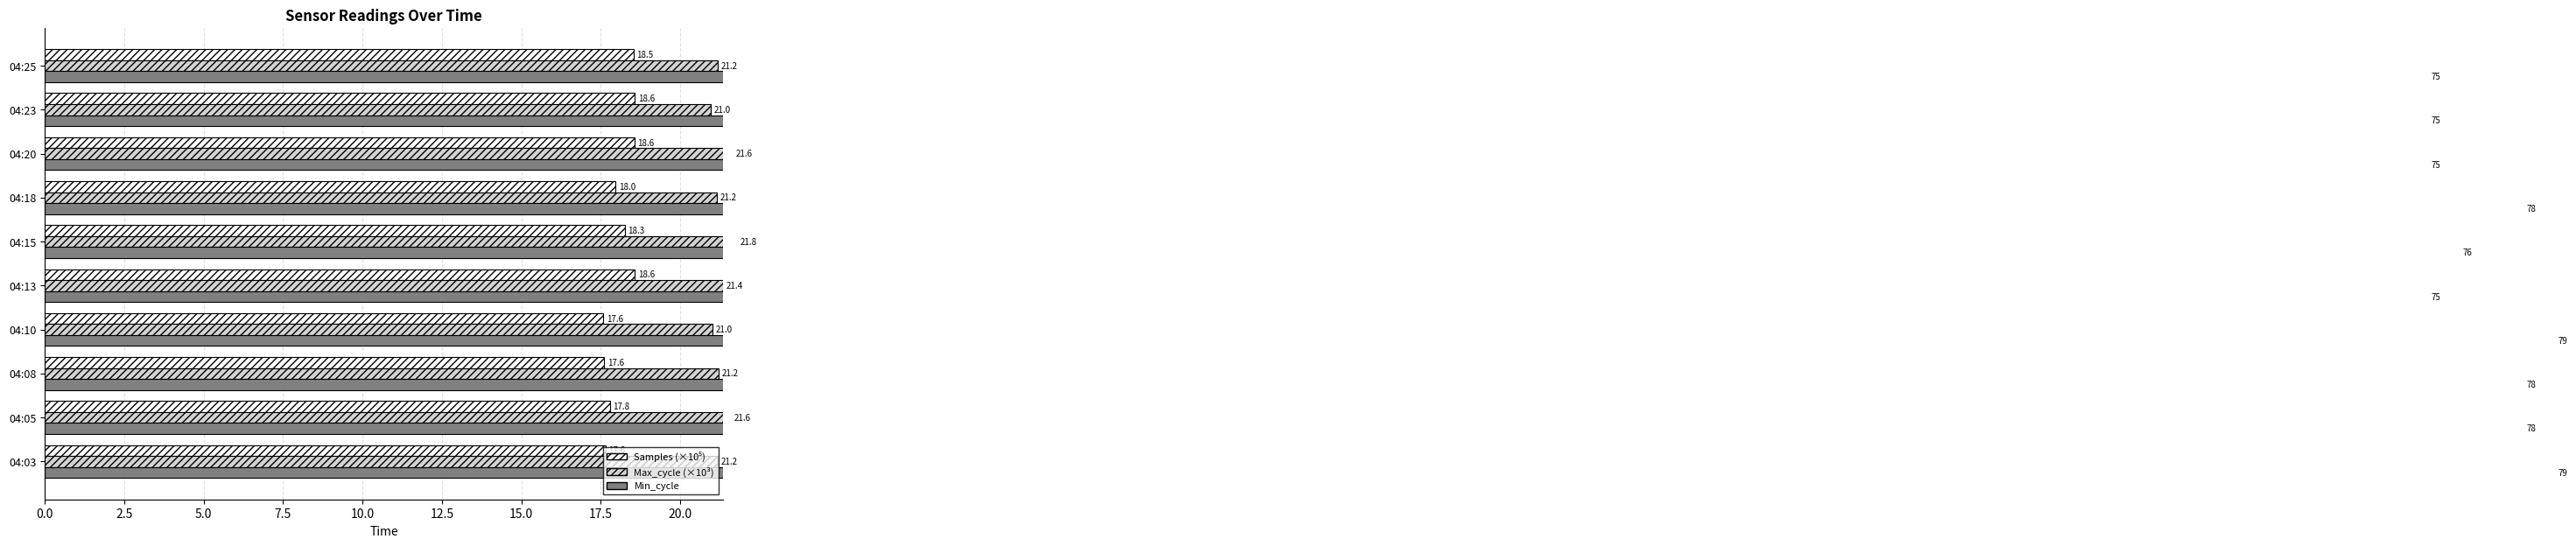

What position from the left is 10.0?

5